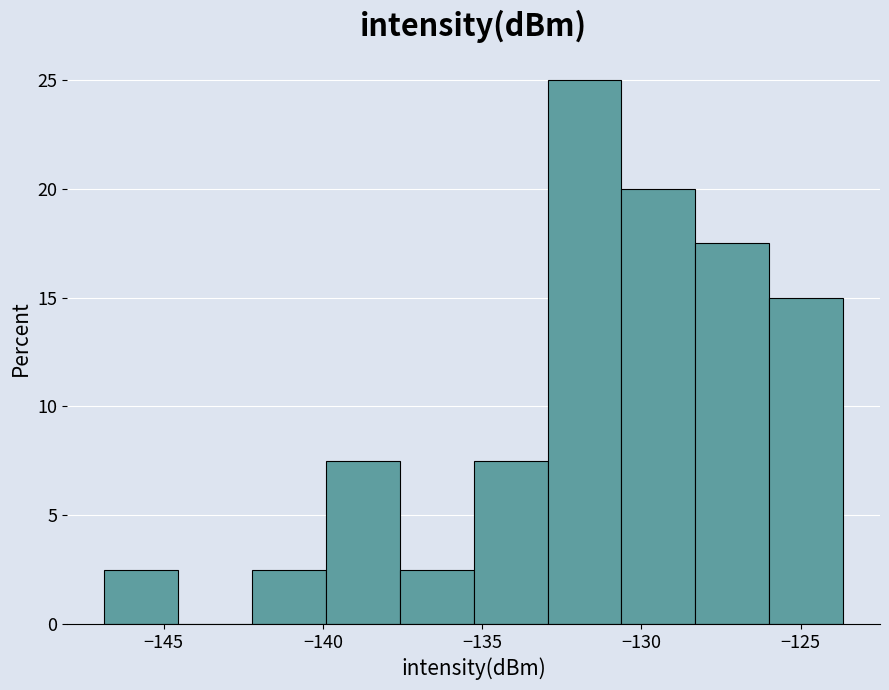

How tall is the bar that spans -147.0 to -144.5 on the x-axis? Neither the bar edges nor the heights are printed on the chart, so give them approximately, as read against the axes.

2.5